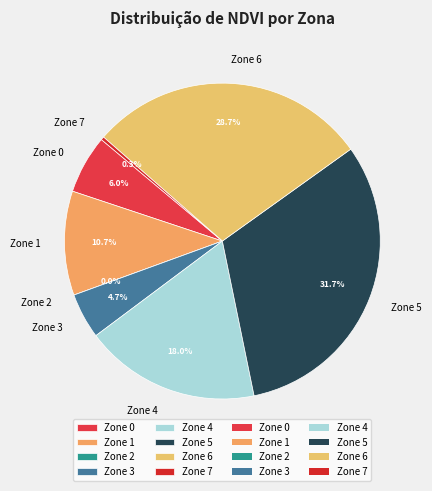

Which slice is the largest?

5